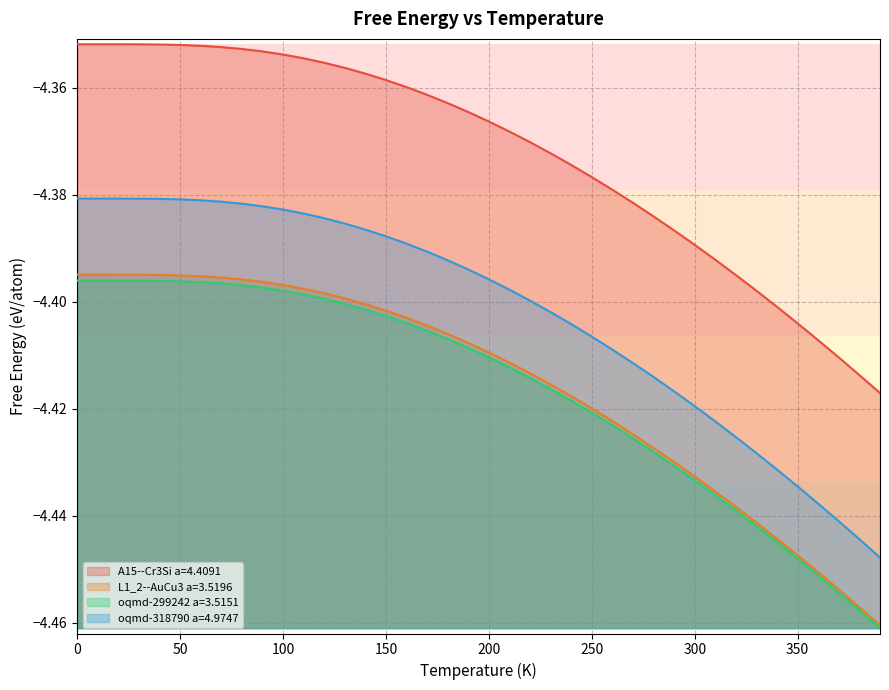

What position from the right is 350.0?

5